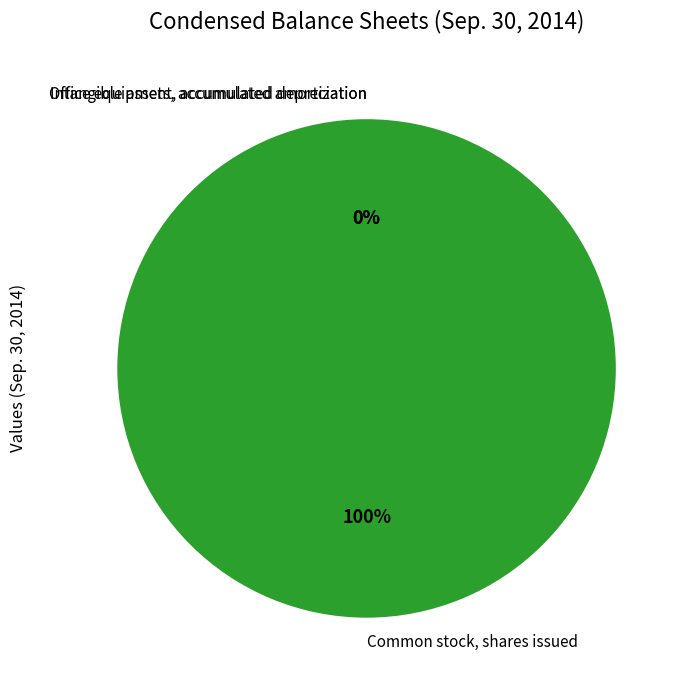

To the nearest percent, what is the difference between the largest and smallest slice percentages?

100%